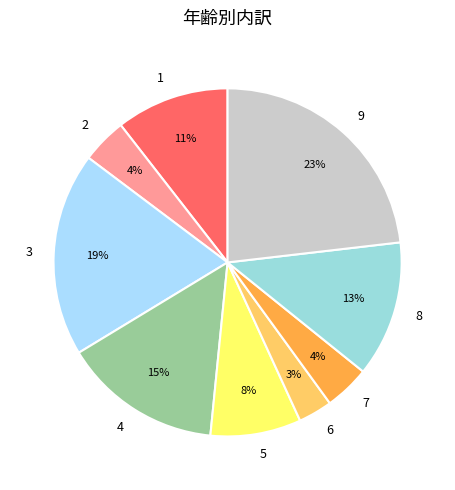

Is it true that 9 is 23% of the pie?

True